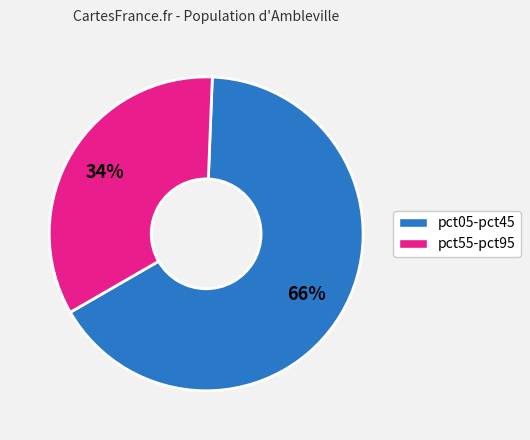

Does any single category account for the majority?

Yes